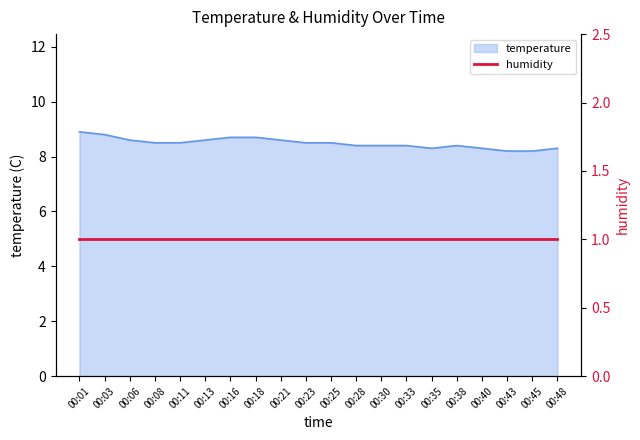

The value of temperature at 00:16 is 3.6. True or false?

False